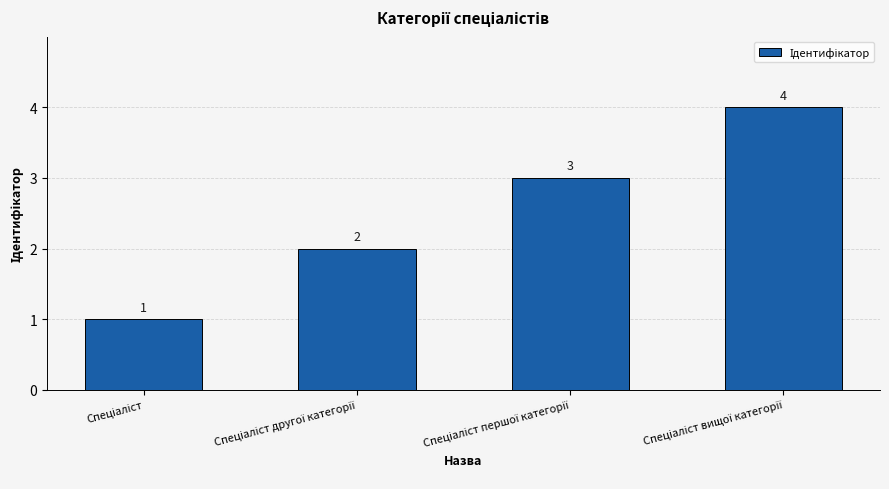

Does the chart contain stacked bars?

No